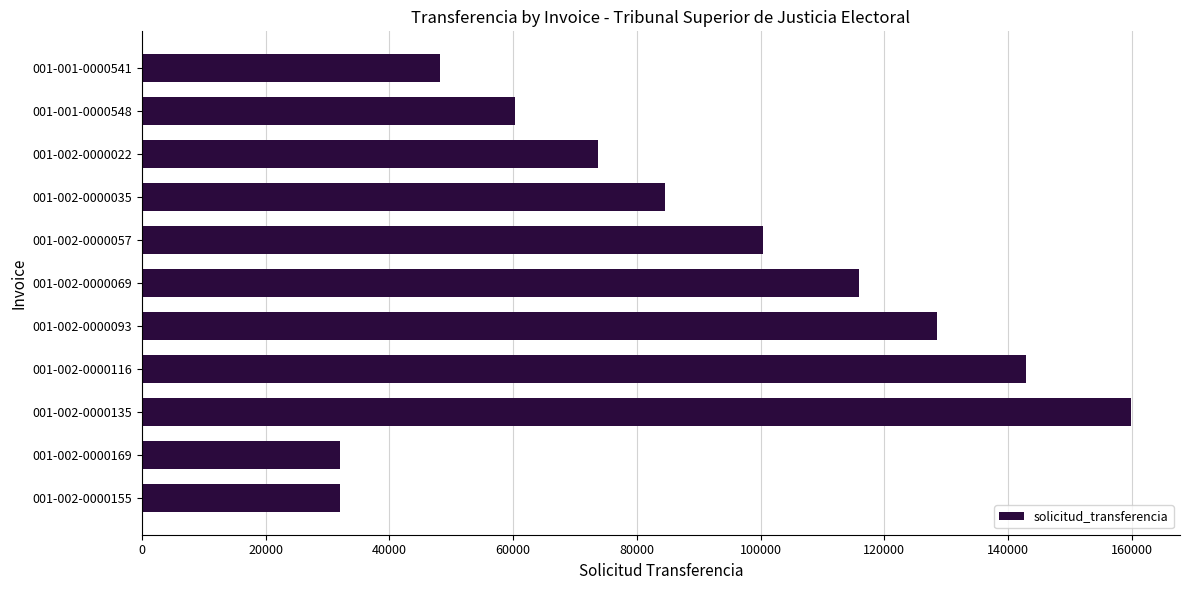

At which category does the chart reach its peak across all series?

001-002-0000135